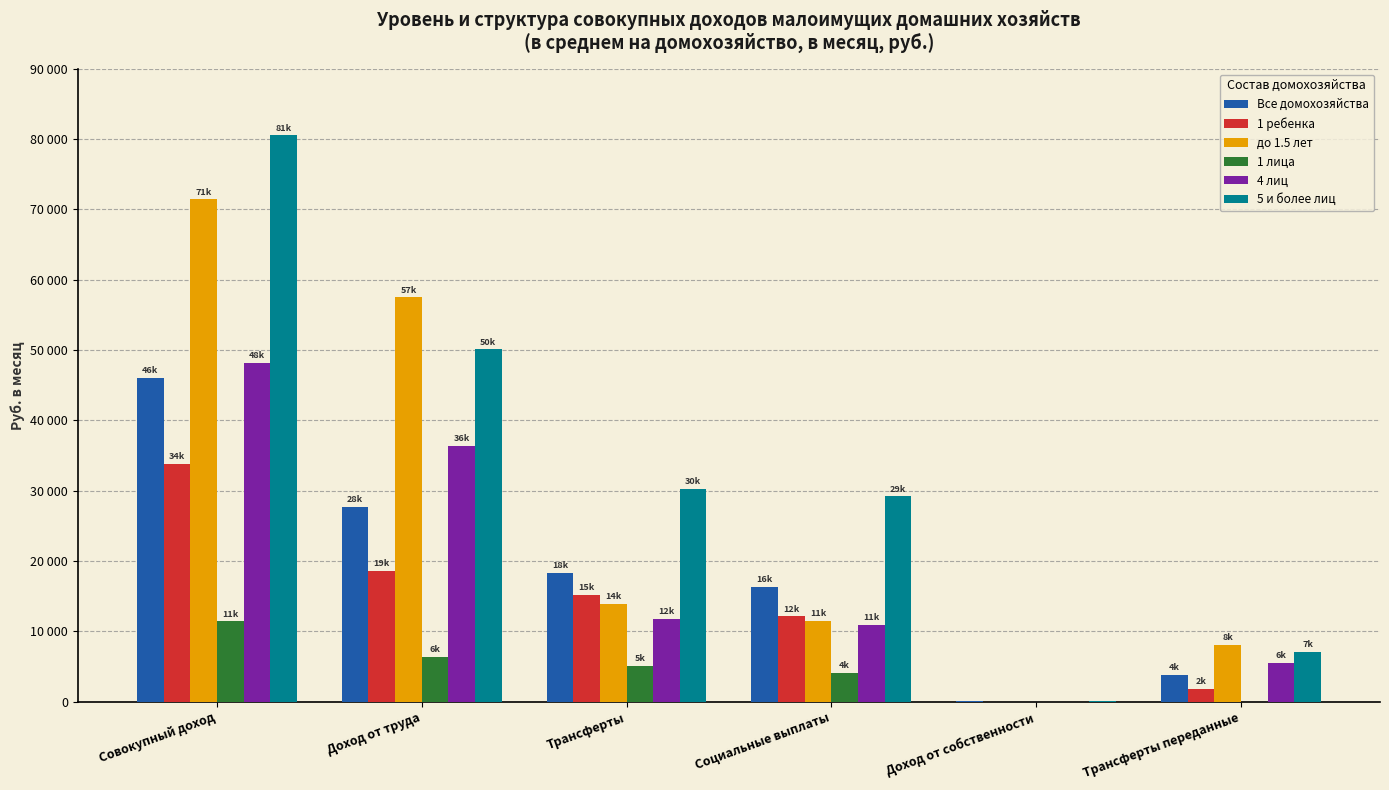

What is the difference between the maximum and minimum values in the 1 лица series?

11424.9